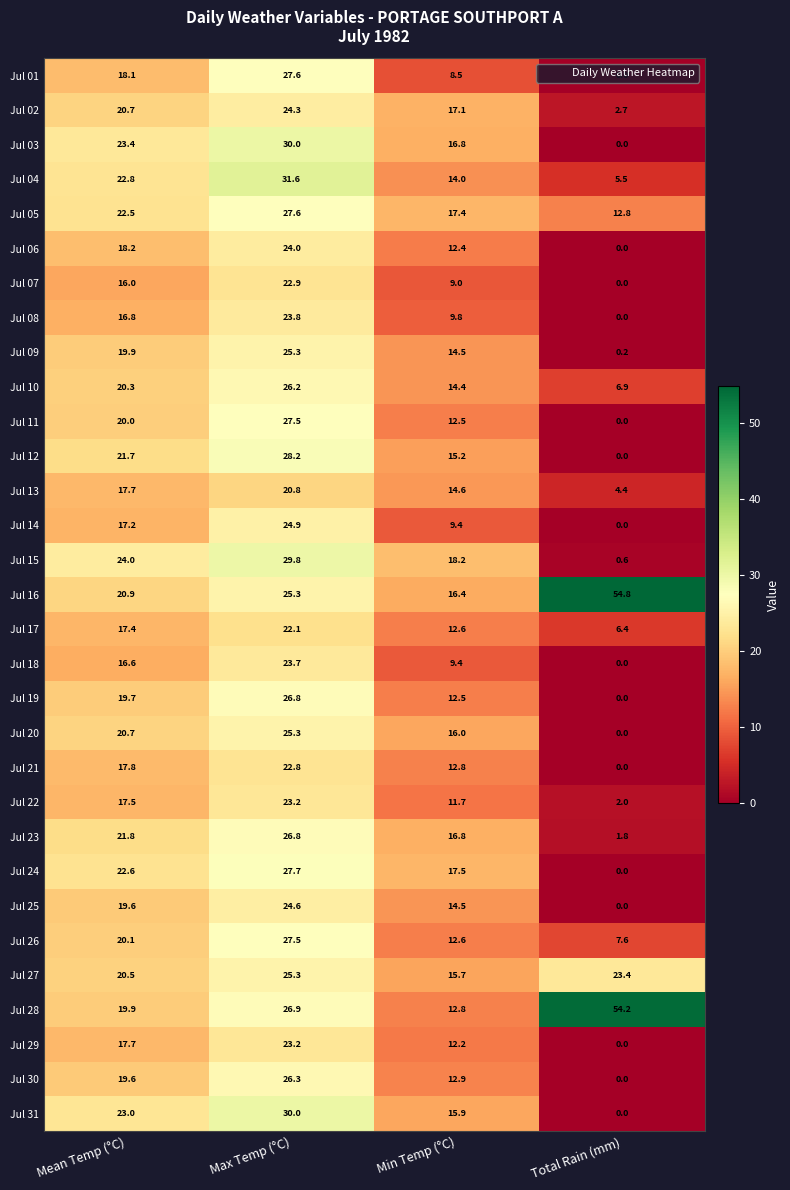

The Jul 16 series shows 13.4 at Mean Temp (°C). True or false?

False